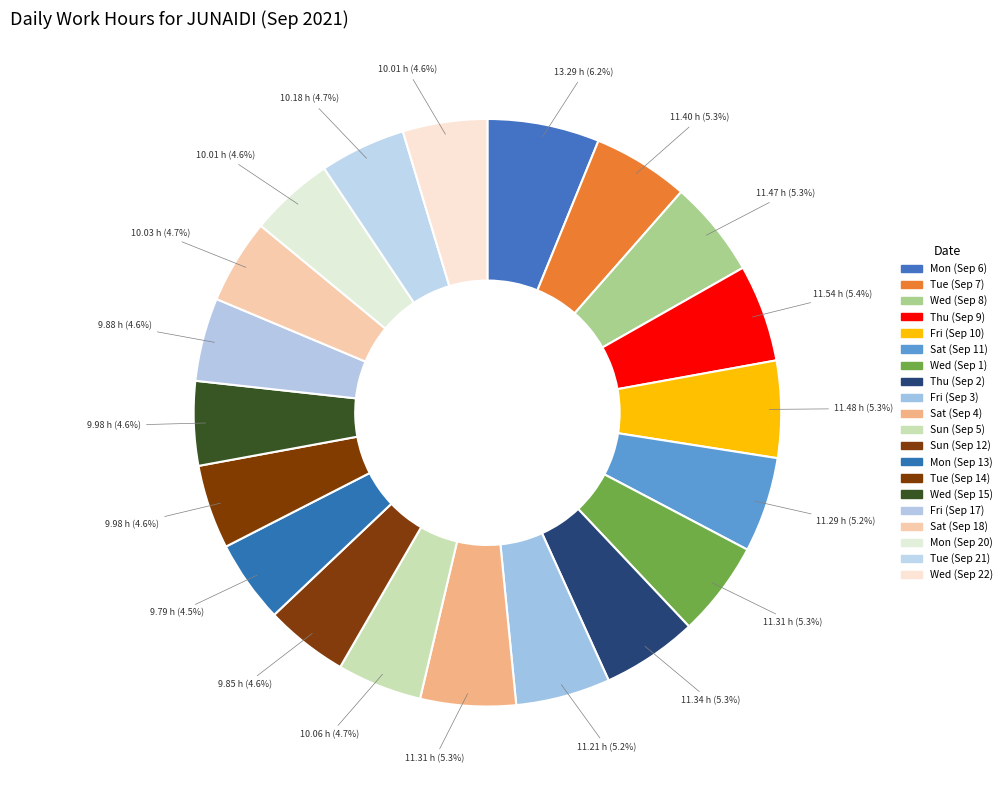

Between Sat (Sep 4) and Tue (Sep 14), which is larger?

Sat (Sep 4)